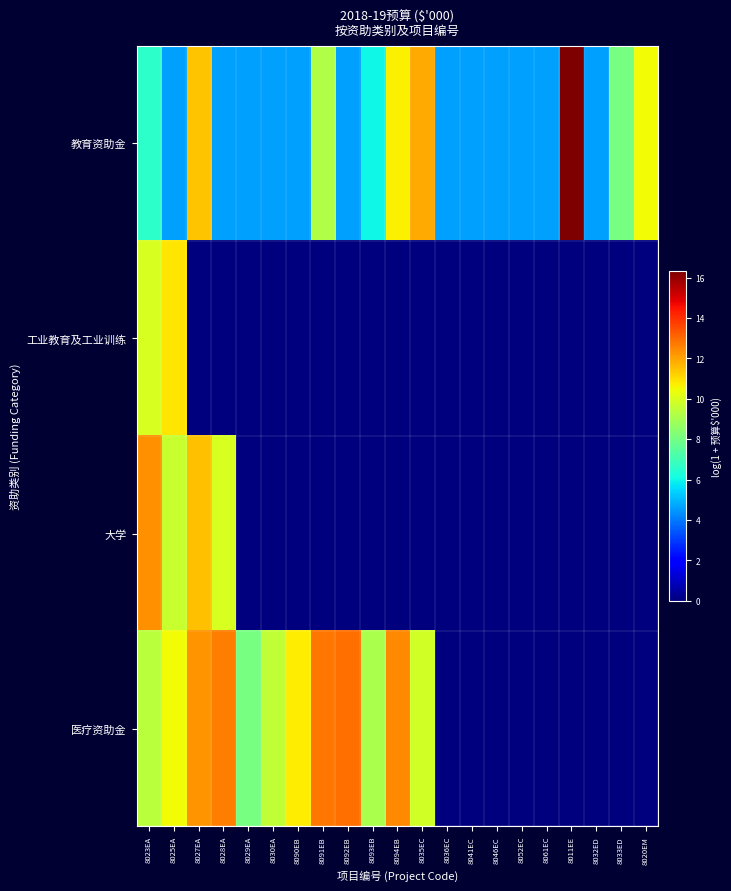

Which series has the largest total across all categories?

教育资助金